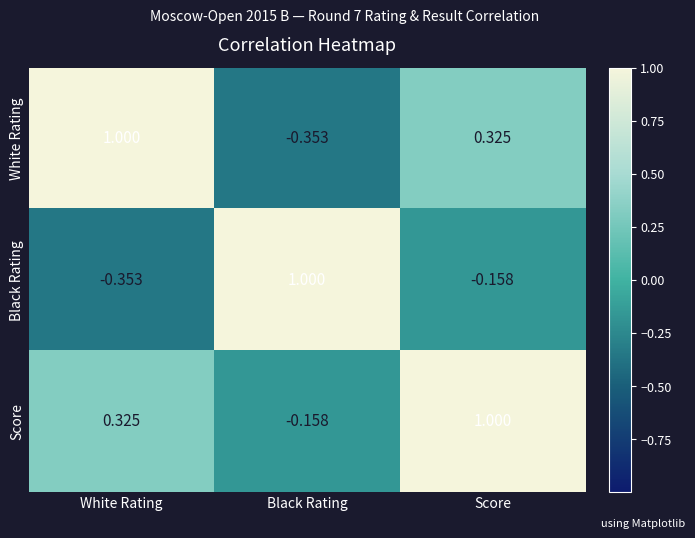

List the series in order of their overall mean, lowest first.

Black Rating, White Rating, Score